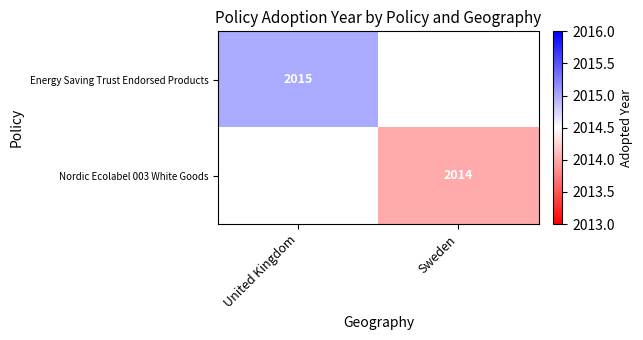

Which category has the highest value across all series?

United Kingdom